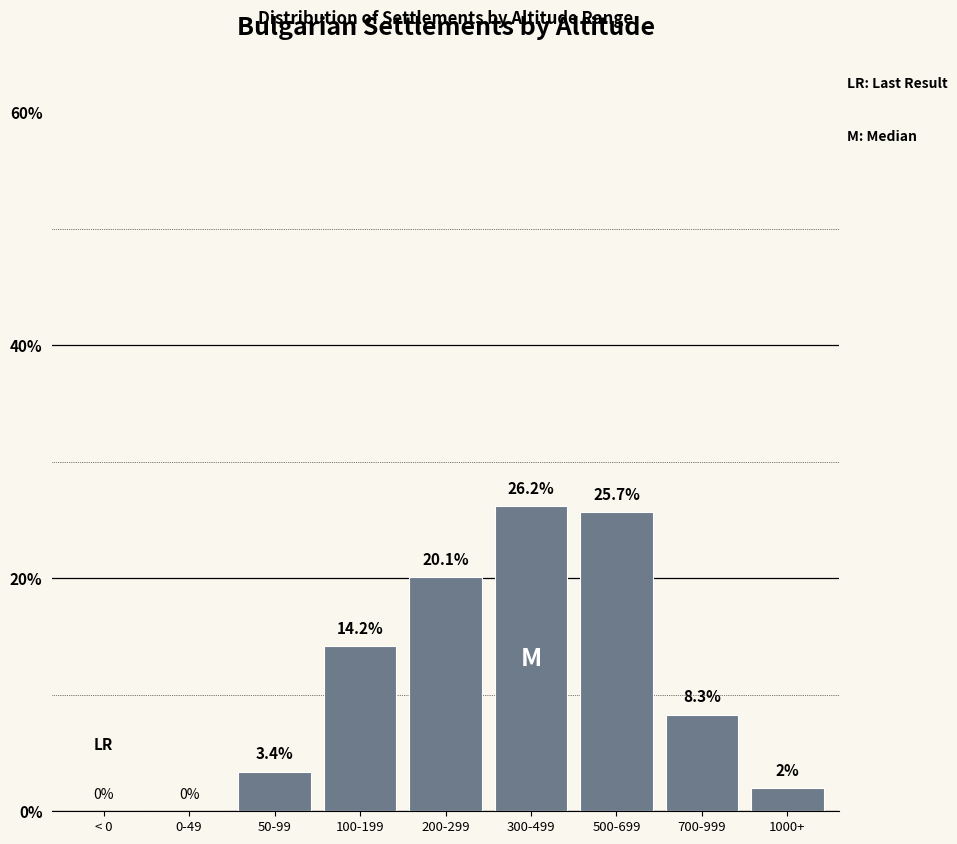

Reading left to right, transcribe all the data shown in this chart.

< 0=0.0	0-49=0.0	50-99=3.4	100-199=14.2	200-299=20.1	300-499=26.2	500-699=25.7	700-999=8.3	1000+=2.0